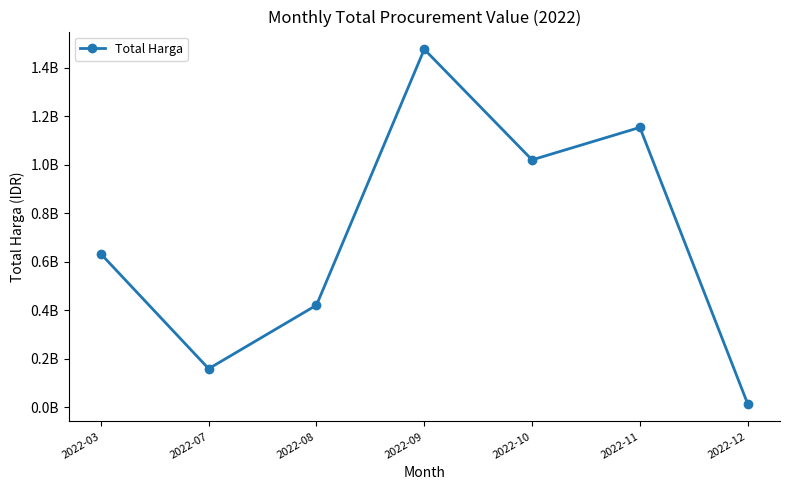

Is this an area chart (filled region under the line)?

No